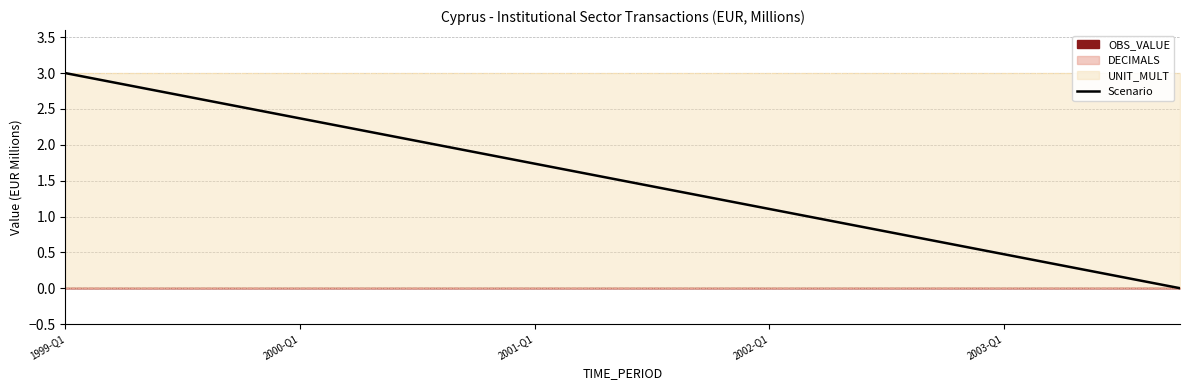

The value of Scenario at 2002-Q1 is 1.1. True or false?

True